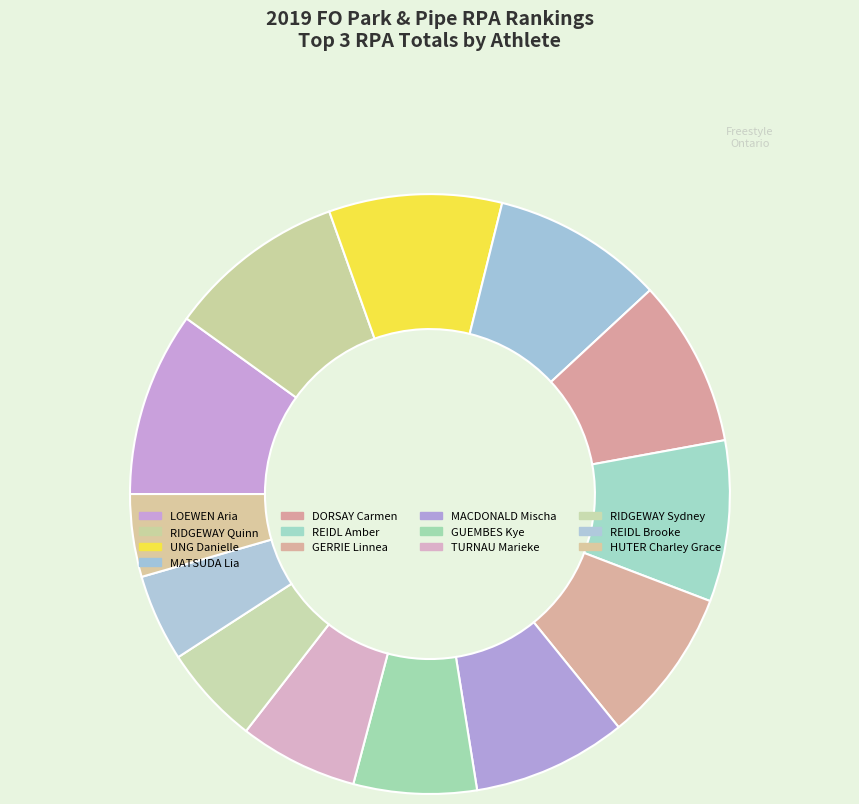

To the nearest percent, what is the difference between the largest and smallest slice percentages?

5%